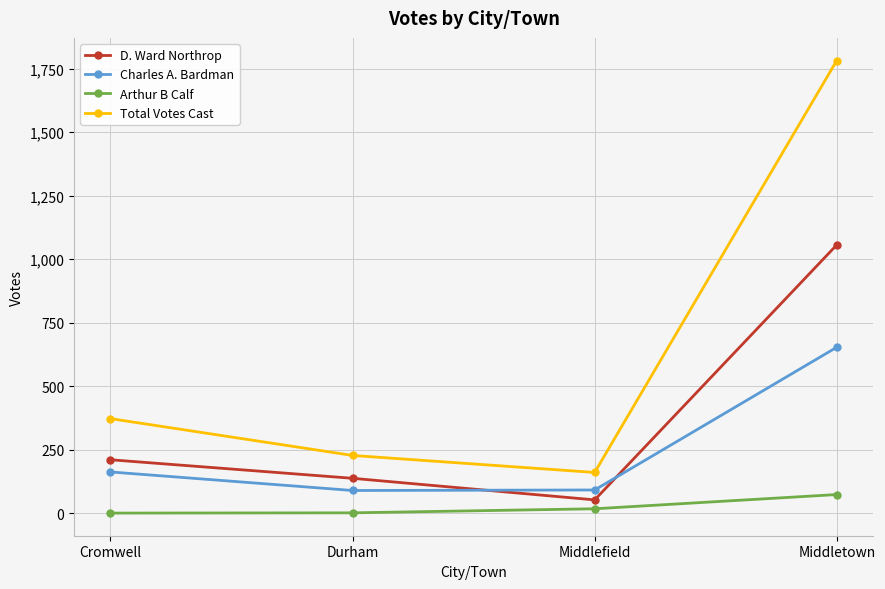

List the series in order of their overall mean, highest first.

Total Votes Cast, D. Ward Northrop, Charles A. Bardman, Arthur B Calf